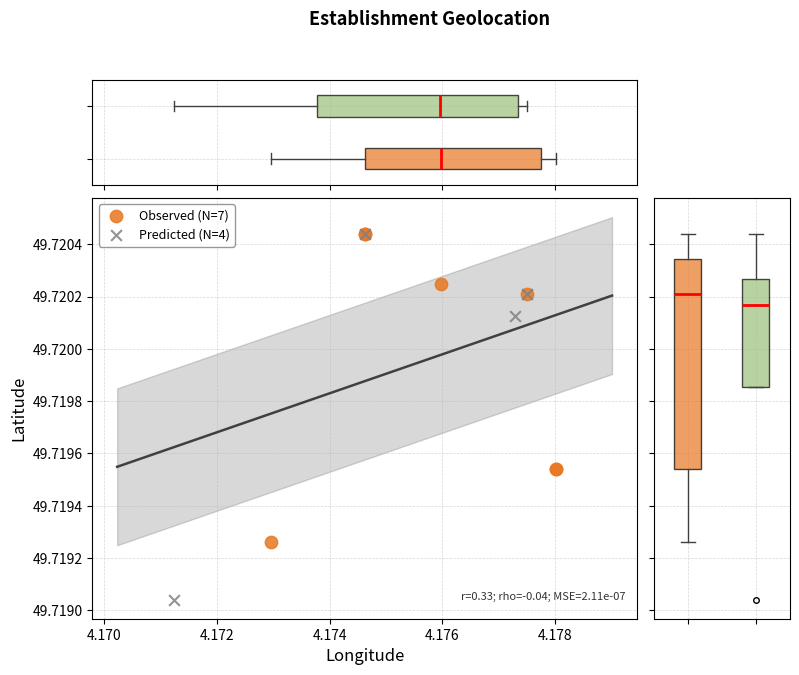

Which series has the largest Y range (max minus min)?

Predicted (N=4)